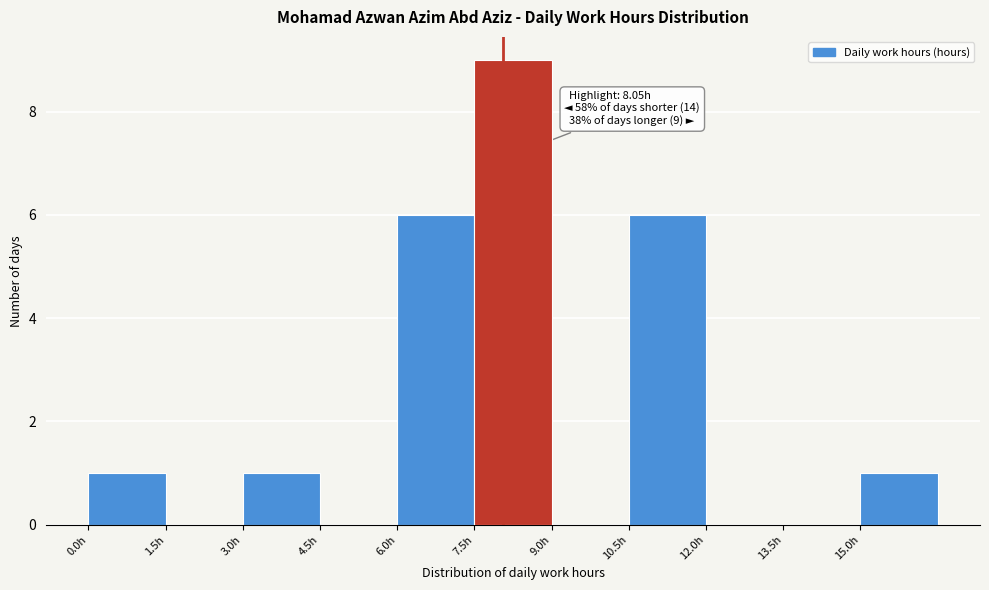

Which range on the x-axis has the tallest bar?

7.5 to 9.0